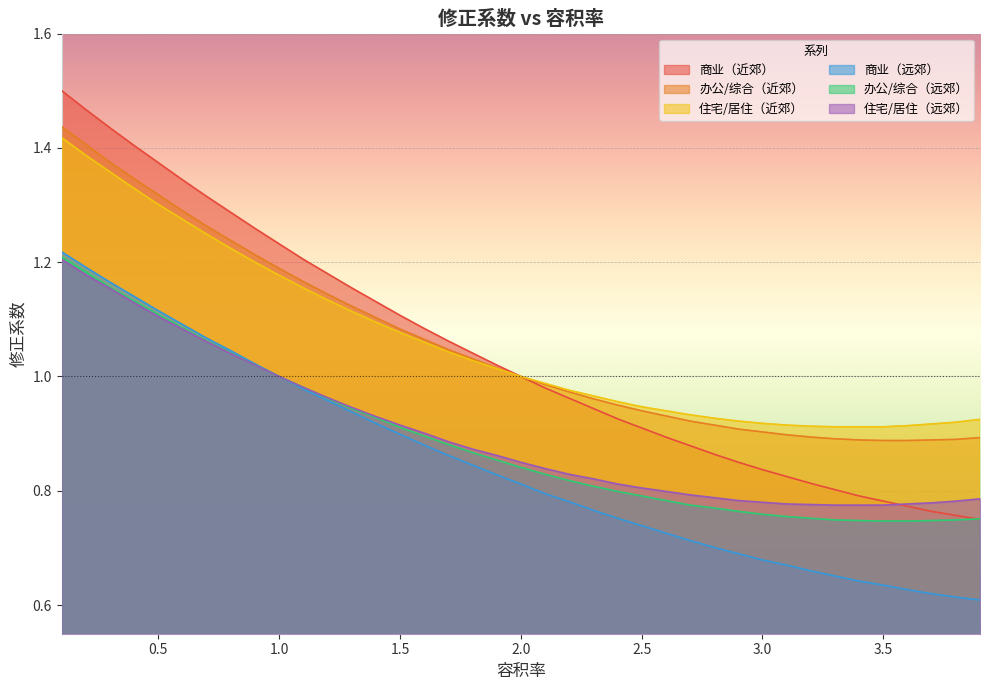

What are all the series names shown in the legend?

商业（近郊）, 办公/综合（近郊）, 住宅/居住（近郊）, 商业（远郊）, 办公/综合（远郊）, 住宅/居住（远郊）